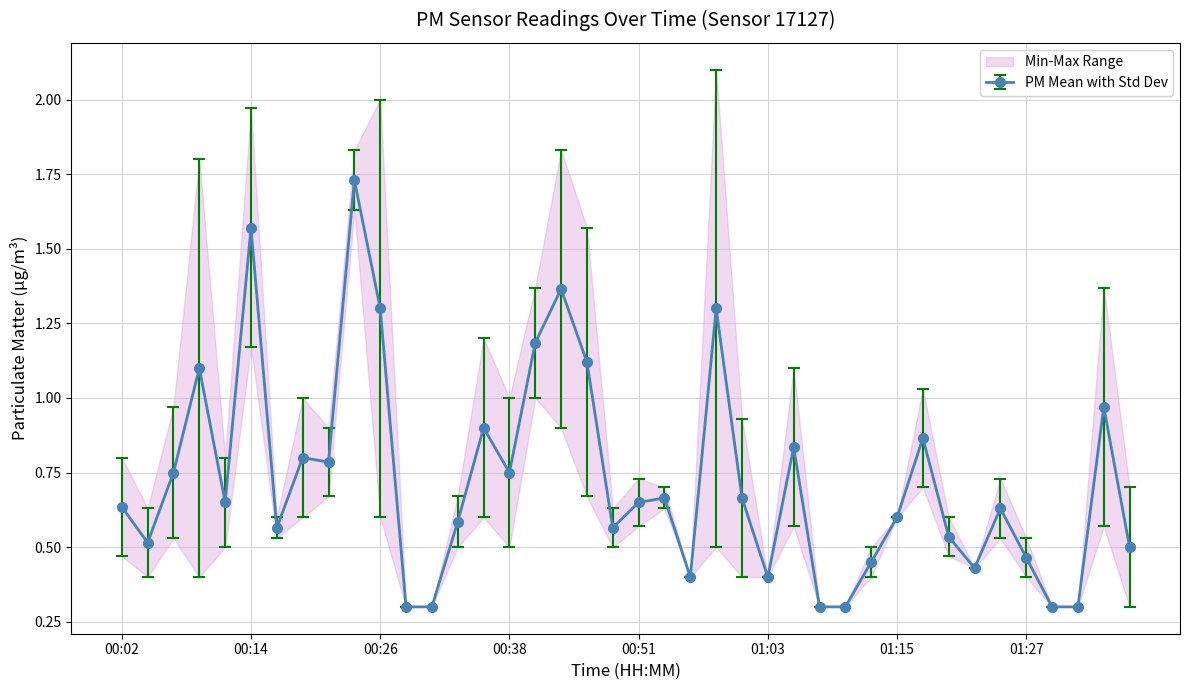

True or false: PM Mean with Std Dev has a value of 1.3 at 00:26.

True